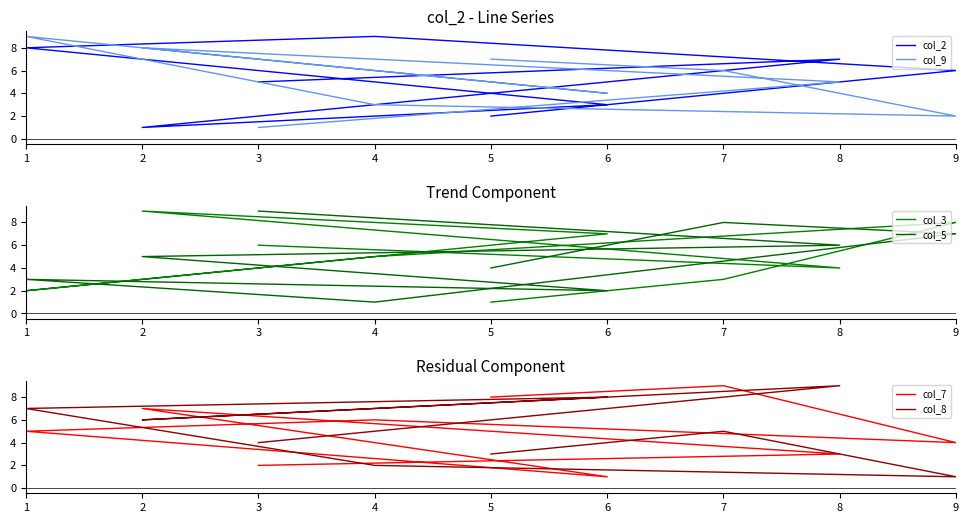

Does the chart display data point markers on the line(s)?

No